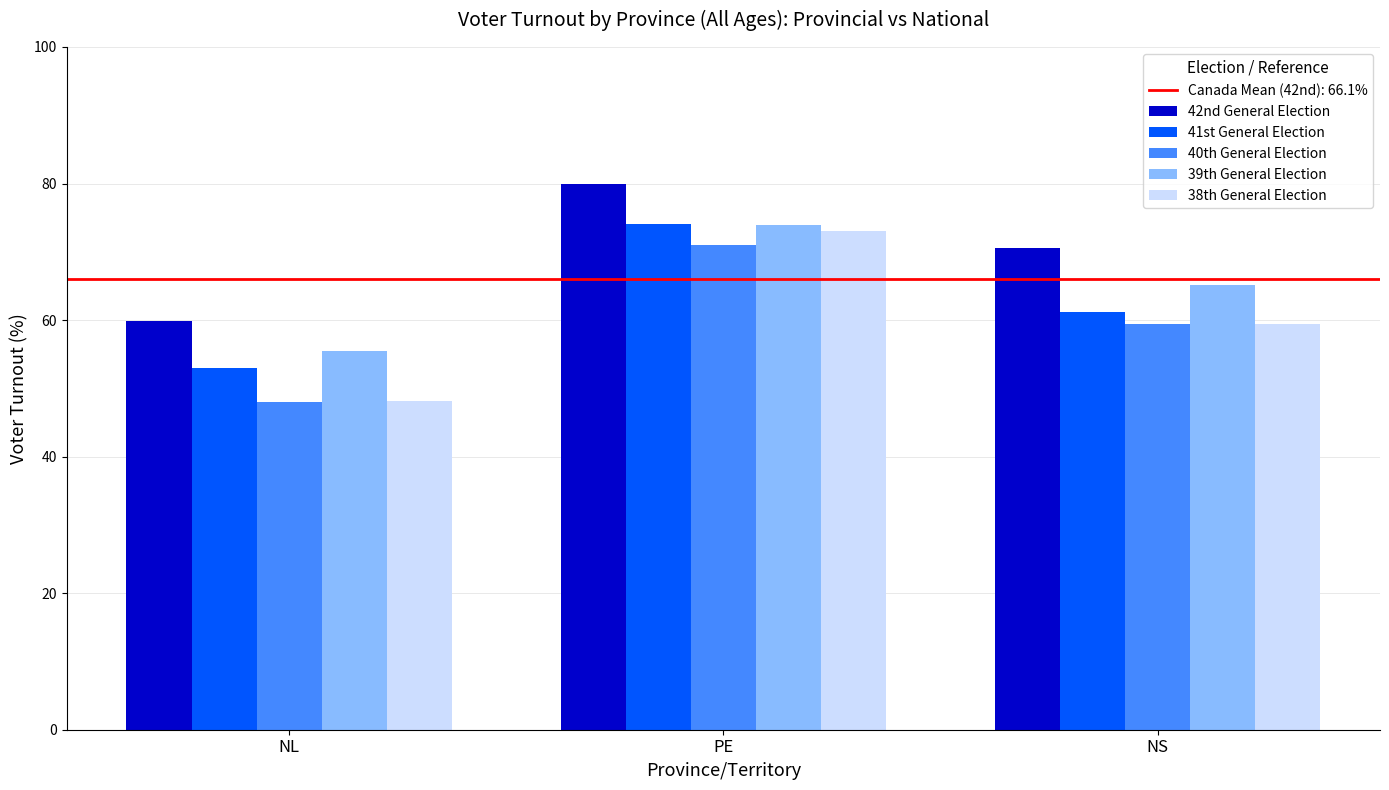

What is the difference between the highest and lowest values at PE?

9.0